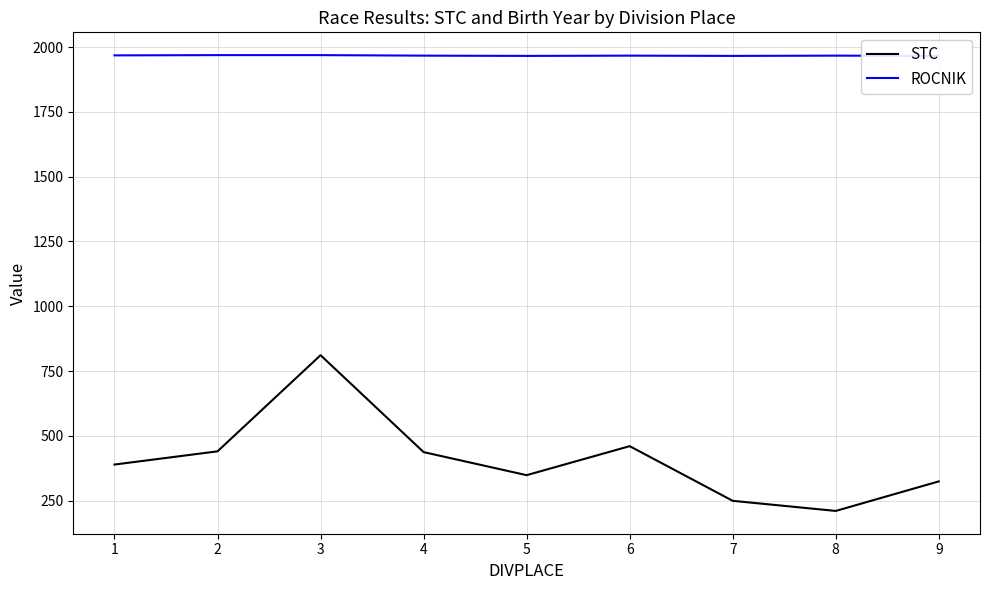

At which category does STC reach its first local peak?

3